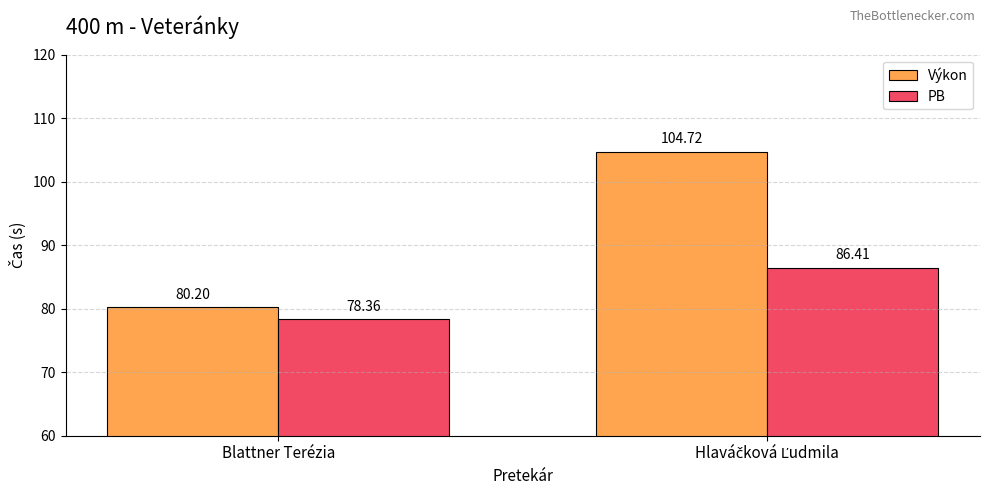

What is the approximate value of PB at Blattner Terézia?

78.4